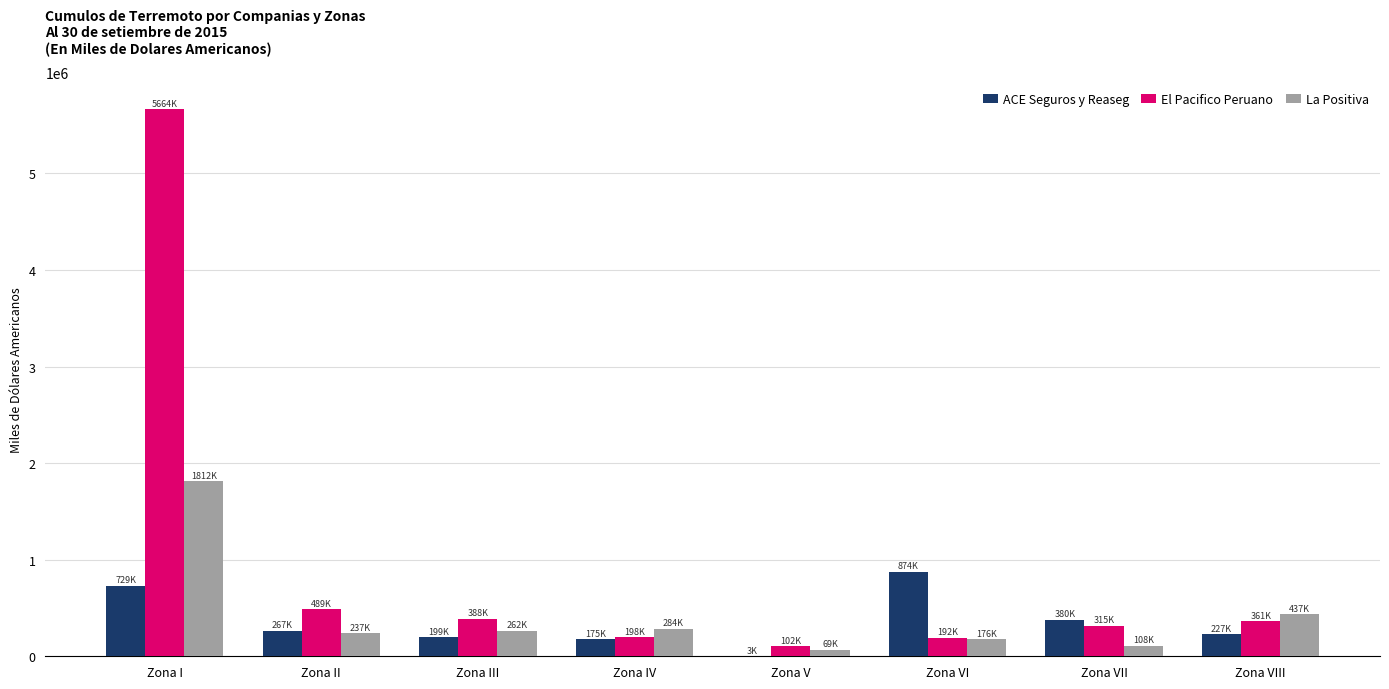

What is the sum of all El Pacifico Peruano values?

7708736.6